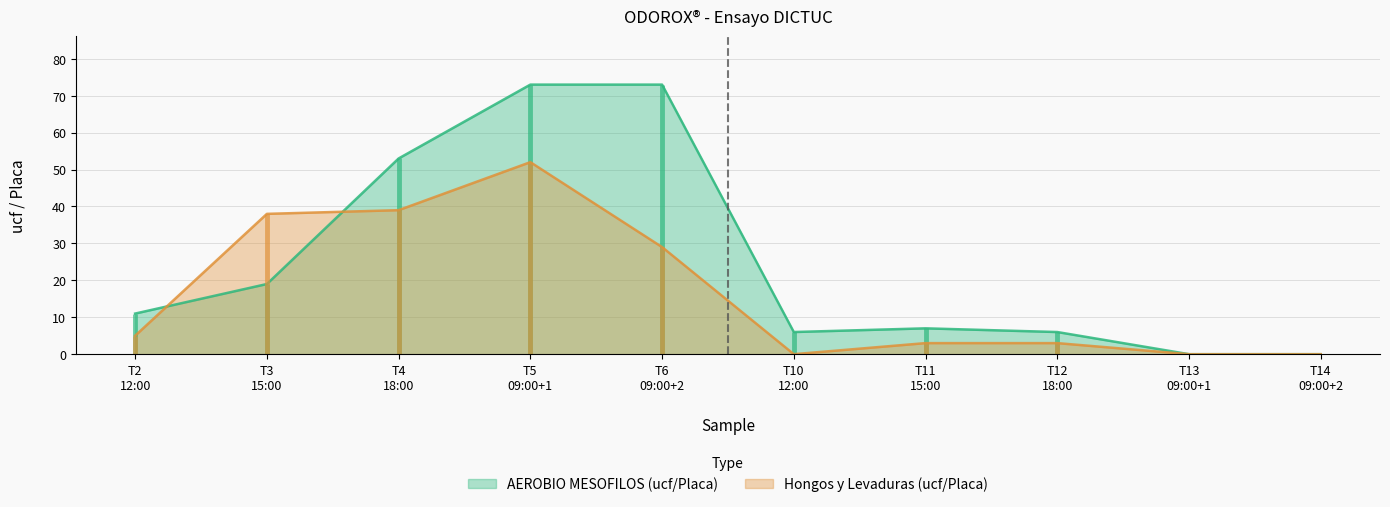

In Hongos y Levaduras (ucf/Placa), how many points are higher than both neighbors (excluding endpoints)?

1